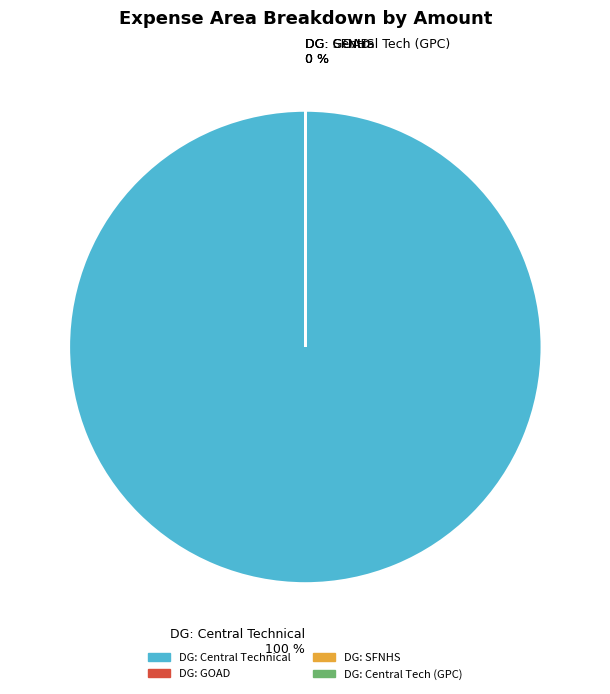

Does DG: Central Technical (GPC) represent more than half of the total?

No